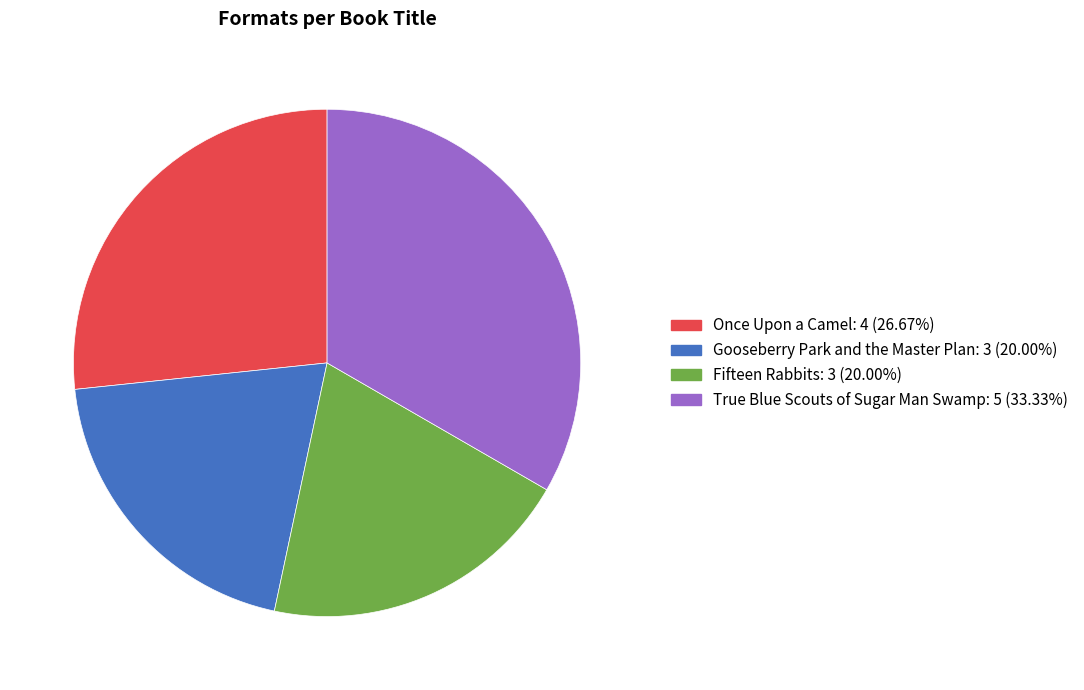

Does Once Upon a Camel represent more than half of the total?

No